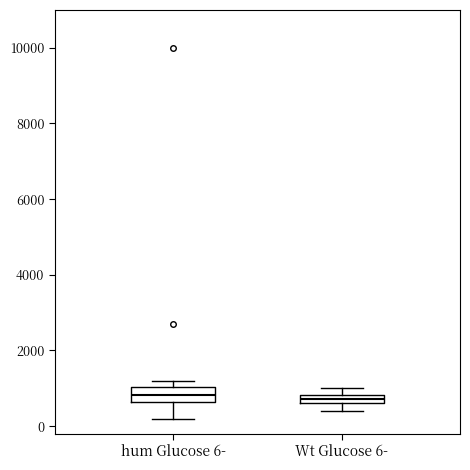

Comparing the boxes themselves (not the whiskers), which one is the tallest?

hum Glucose 6-